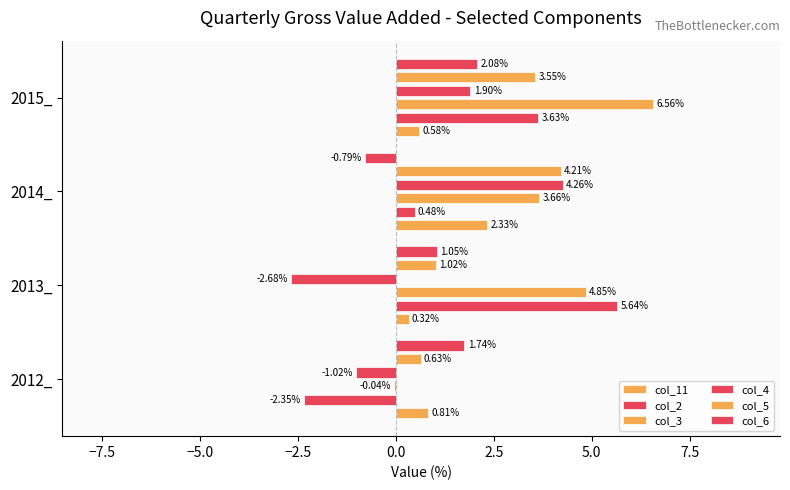

At how many categories does at least one series exceed 4?

3